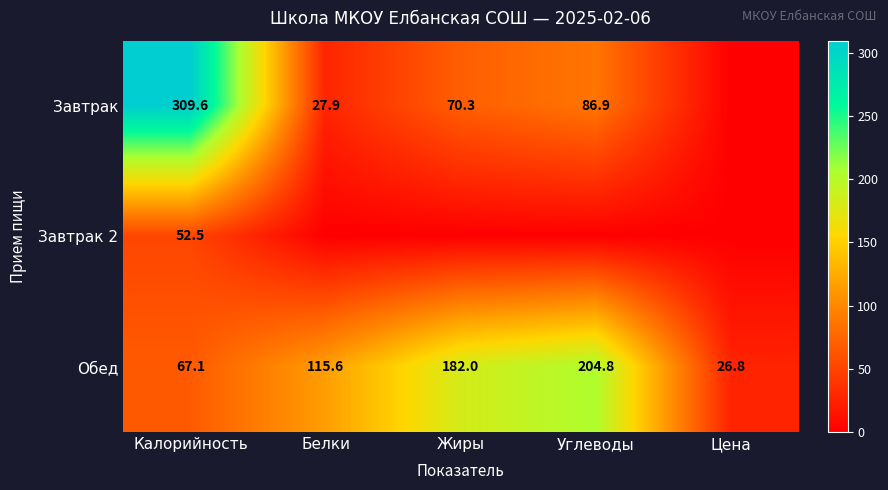

What is the average value of the Обед series?

119.3